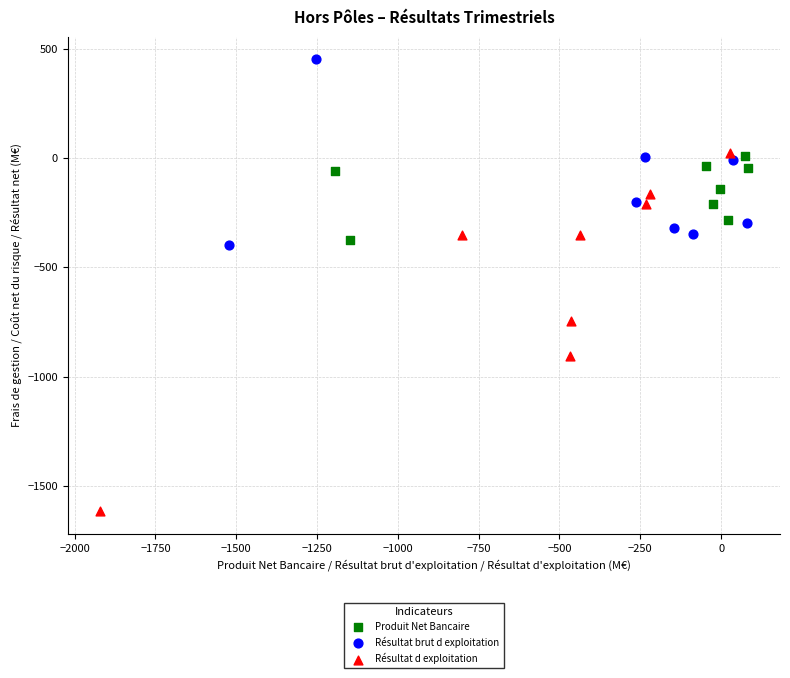

Which series has the largest Y range (max minus min)?

Résultat d exploitation